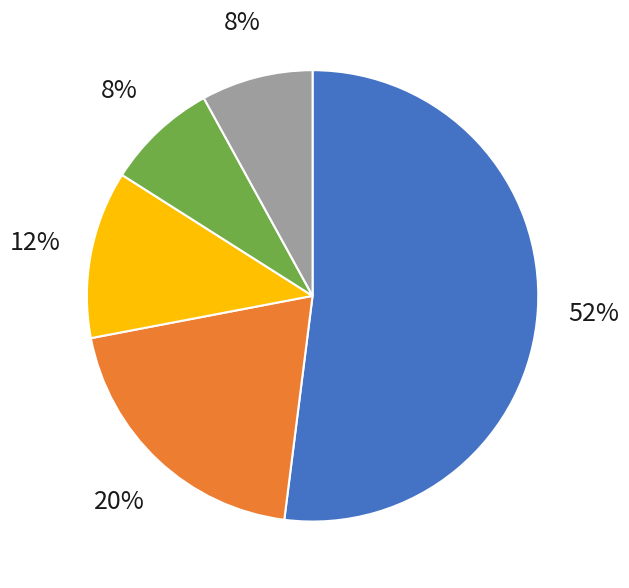

Approximately how many times larger is the value at IglooBooks compared to Hannah Eliot?

0.2